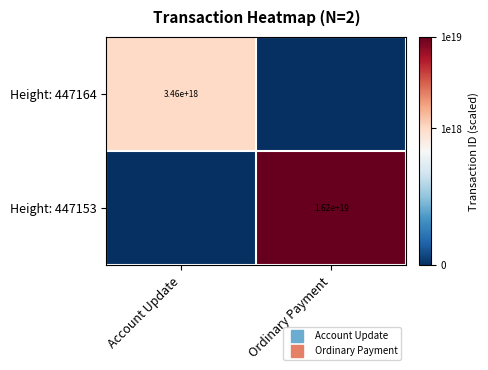

List the series in order of their overall mean, highest first.

Height: 447153, Height: 447164